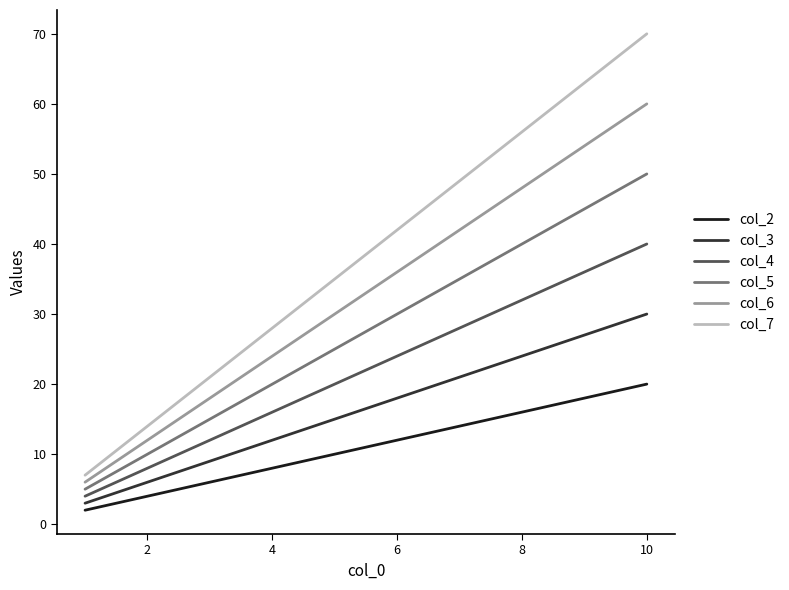

What is the difference between the maximum and minimum values in the col_2 series?

18